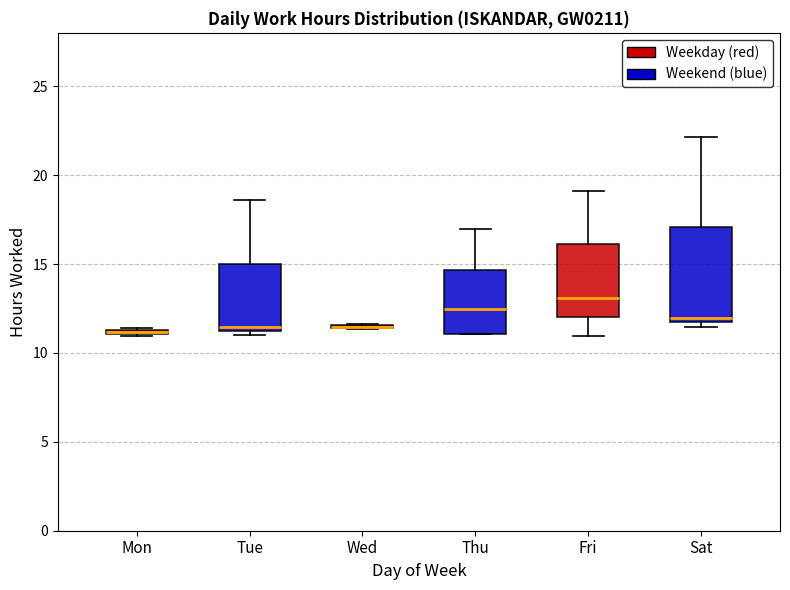

Comparing the boxes themselves (not the whiskers), which one is the tallest?

Sat